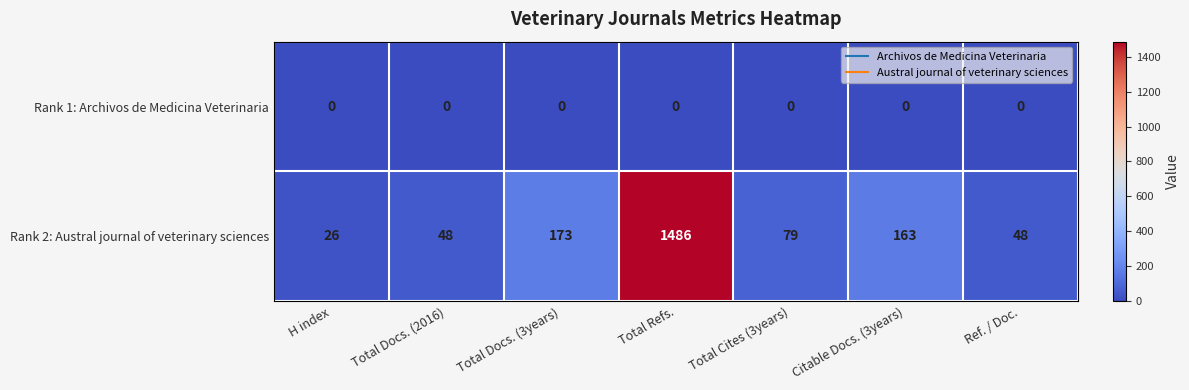

Reading right to left, transcribe all the data shown in this chart.

Rank 1: Archivos de Medicina Veterinaria: Ref. / Doc.=0	Citable Docs. (3years)=0	Total Cites (3years)=0	Total Refs.=0	Total Docs. (3years)=0	Total Docs. (2016)=0	H index=0
Rank 2: Austral journal of veterinary sciences: Ref. / Doc.=48	Citable Docs. (3years)=163	Total Cites (3years)=79	Total Refs.=1486	Total Docs. (3years)=173	Total Docs. (2016)=48	H index=26